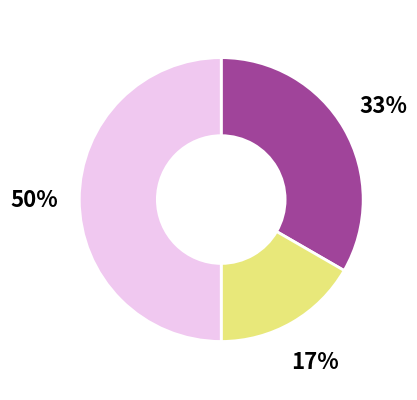

To the nearest percent, what is the difference between the largest and smallest slice percentages?

33%